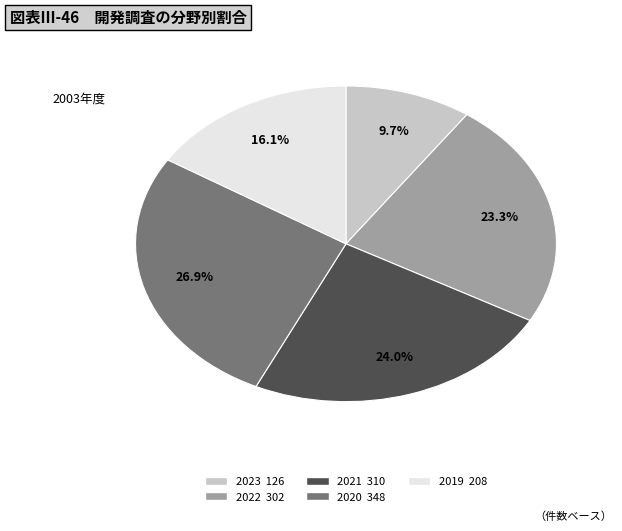

Is there a majority slice in this chart?

No